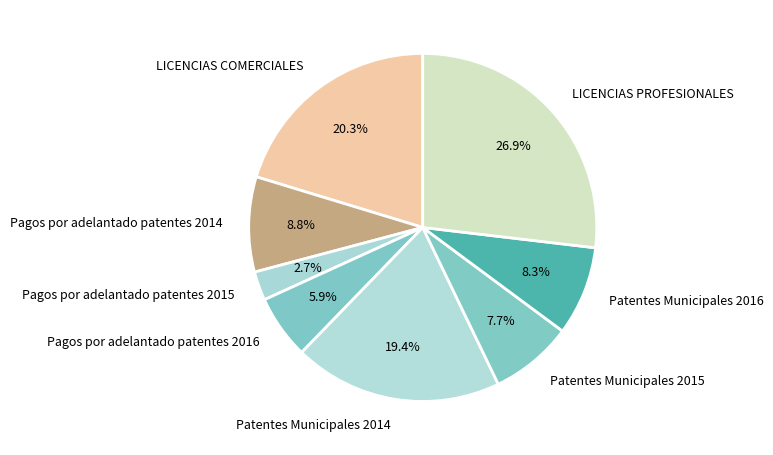

To the nearest percent, what portion does LICENCIAS PROFESIONALES represent?

27%